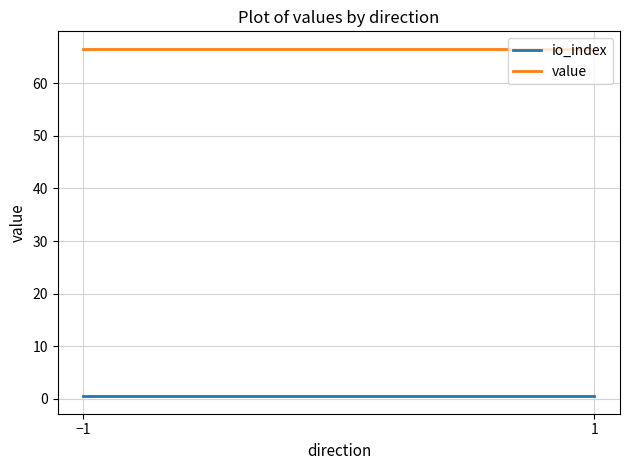

Read the value value at −1.

66.5